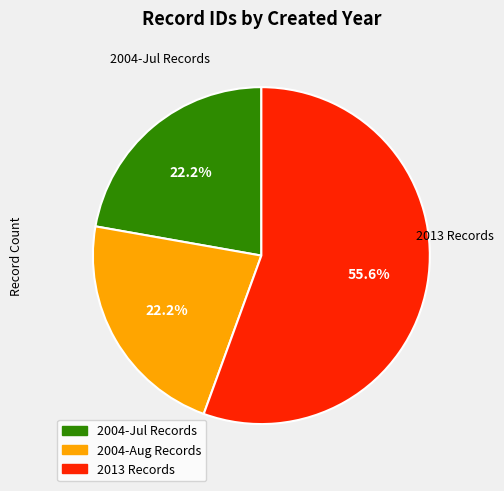

Does any single category account for the majority?

Yes